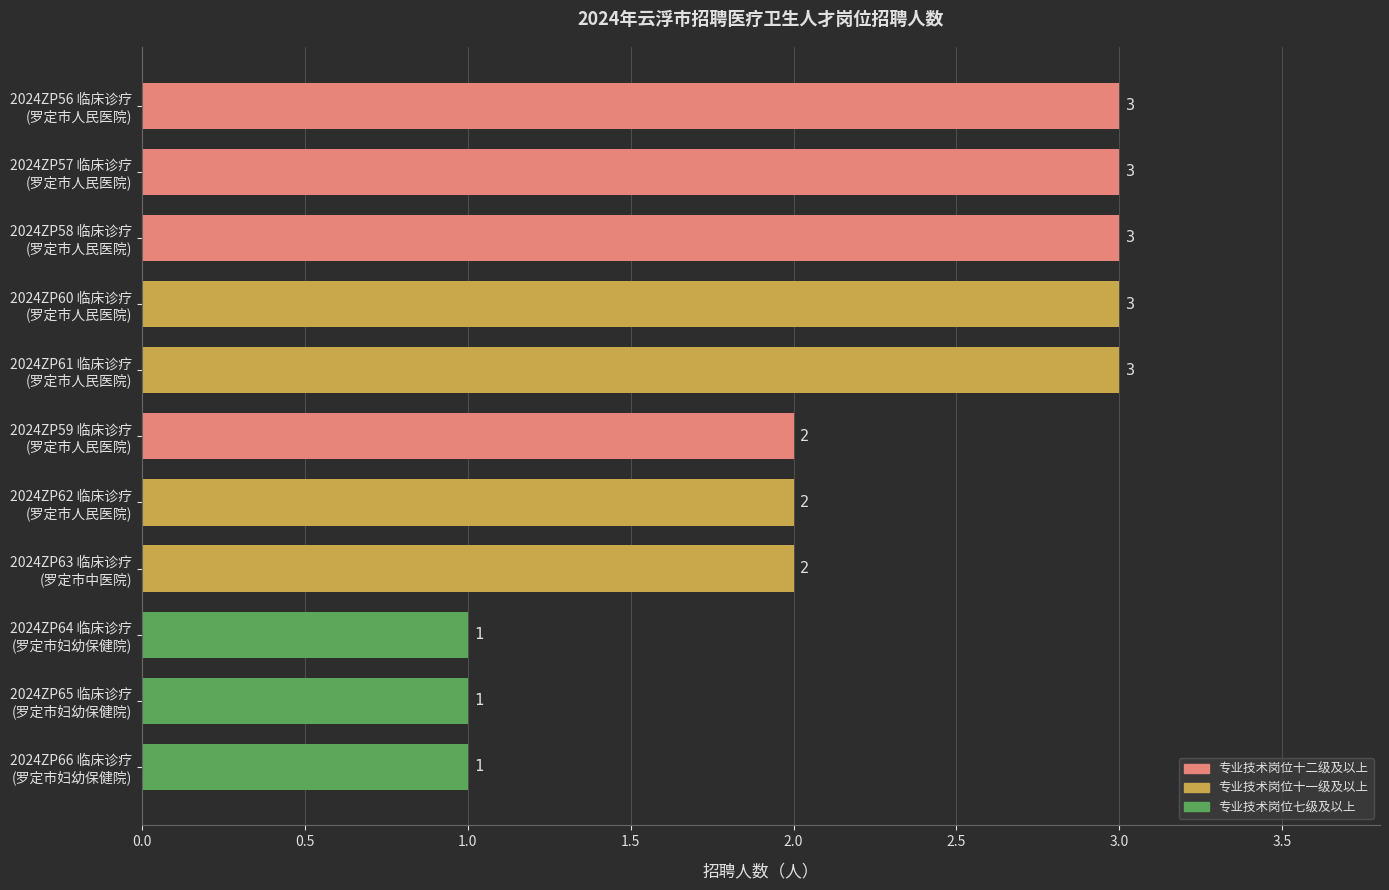

What is the average value?

2